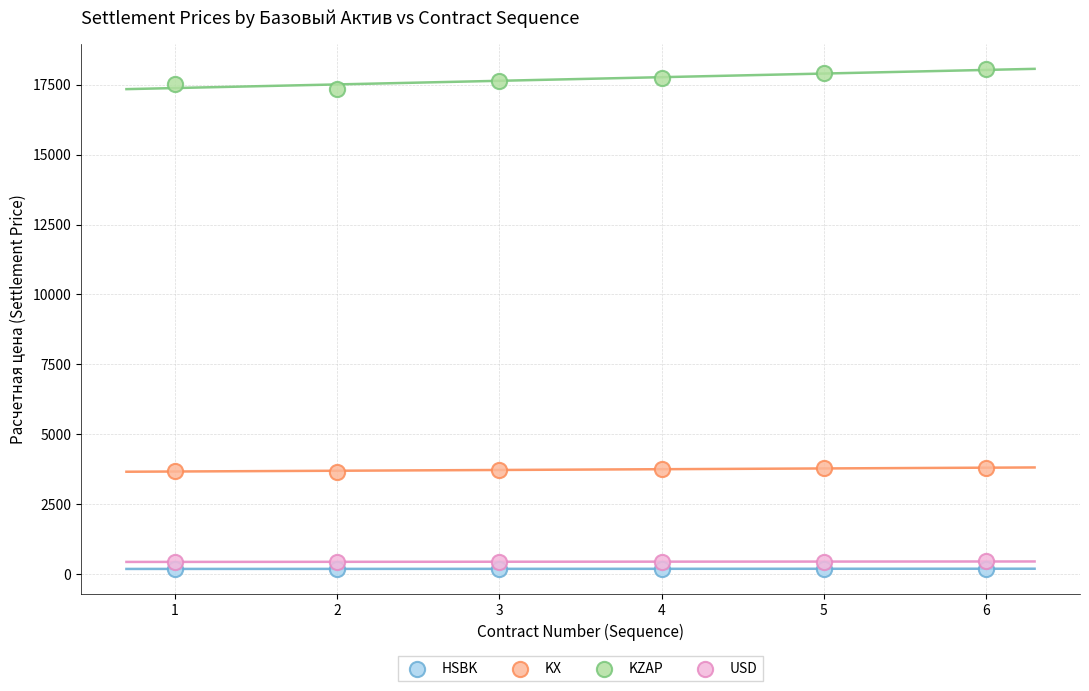

What are all the series names shown in the legend?

HSBK, KX, KZAP, USD